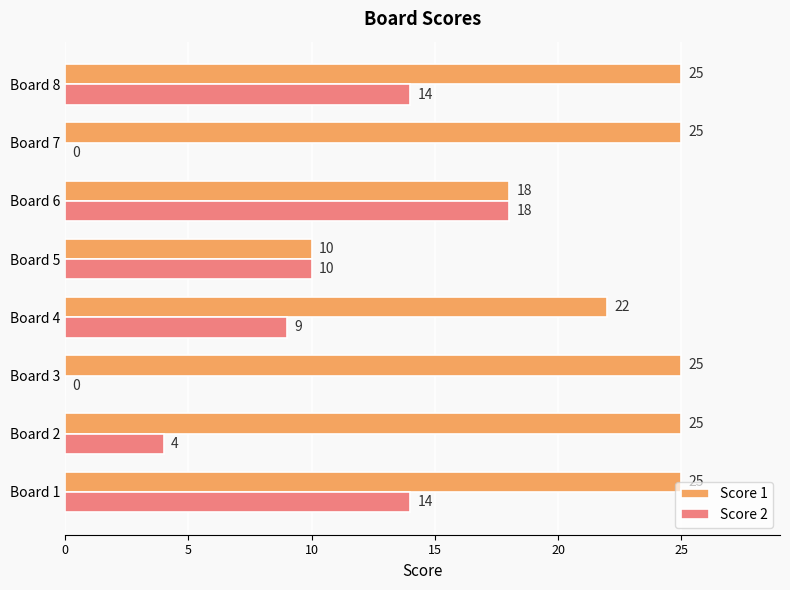

Where is Score 1 nearest to the value 17?

Board 6